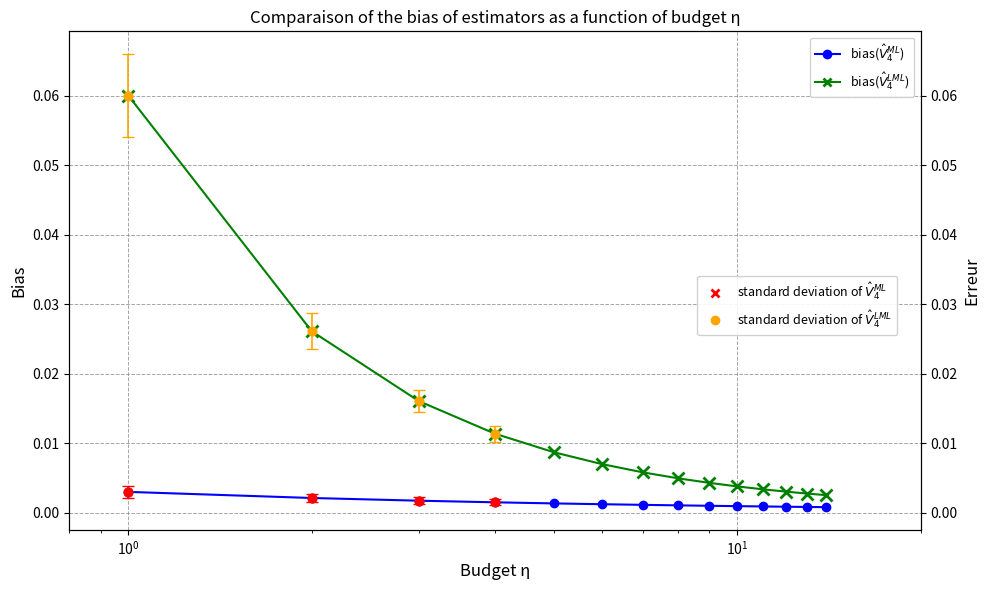

Which series has the largest total across all categories?

bias($\hat{V}_4^{LML}$)